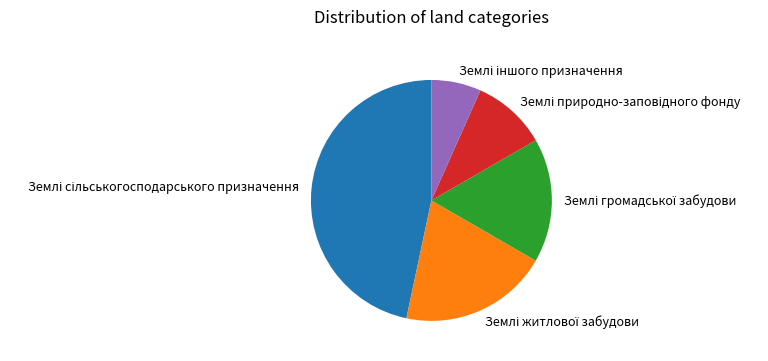

Is there a majority slice in this chart?

No